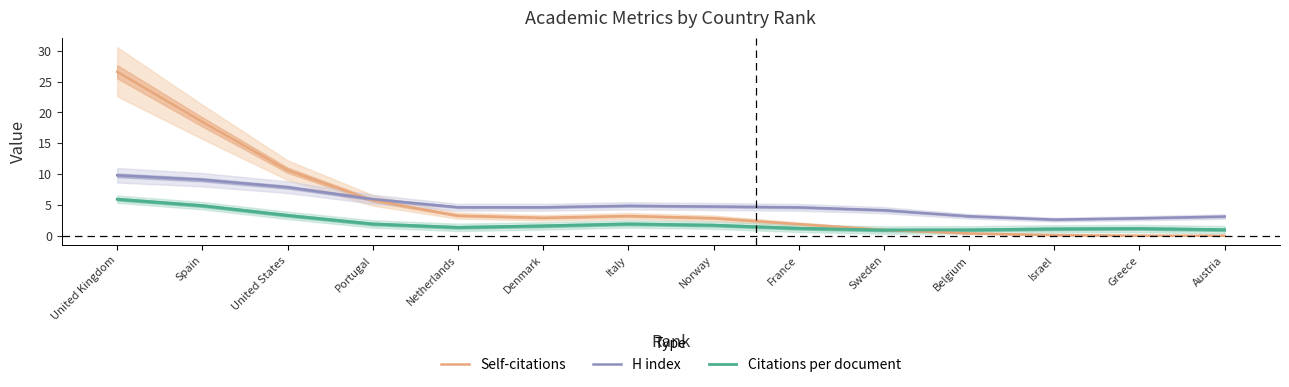

True or false: Self-citations and Citations per document cross at least once.

True